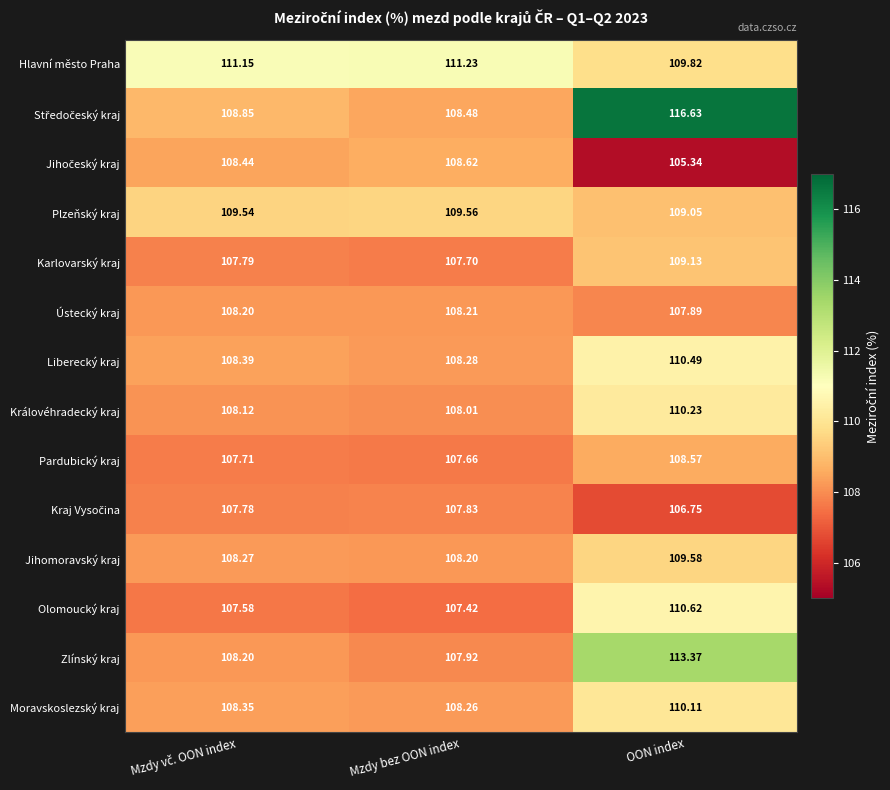

At which category is the sum across all series the highest?

OON index